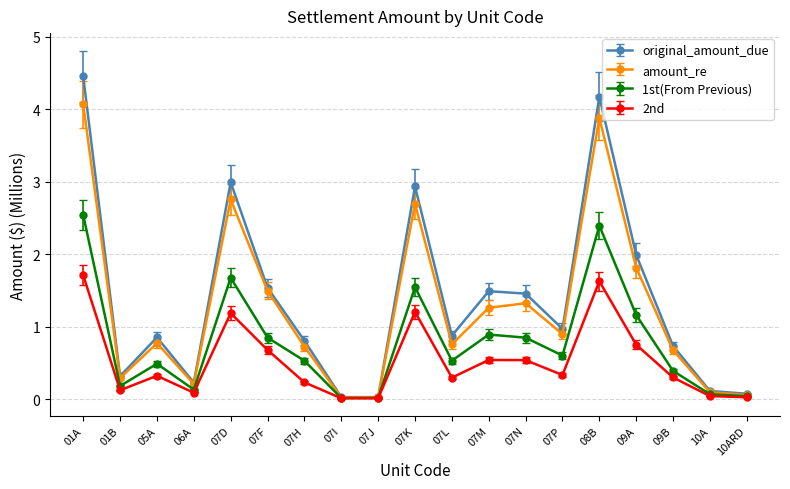

Is it true that 2nd equals 0.3 at 07L?

True